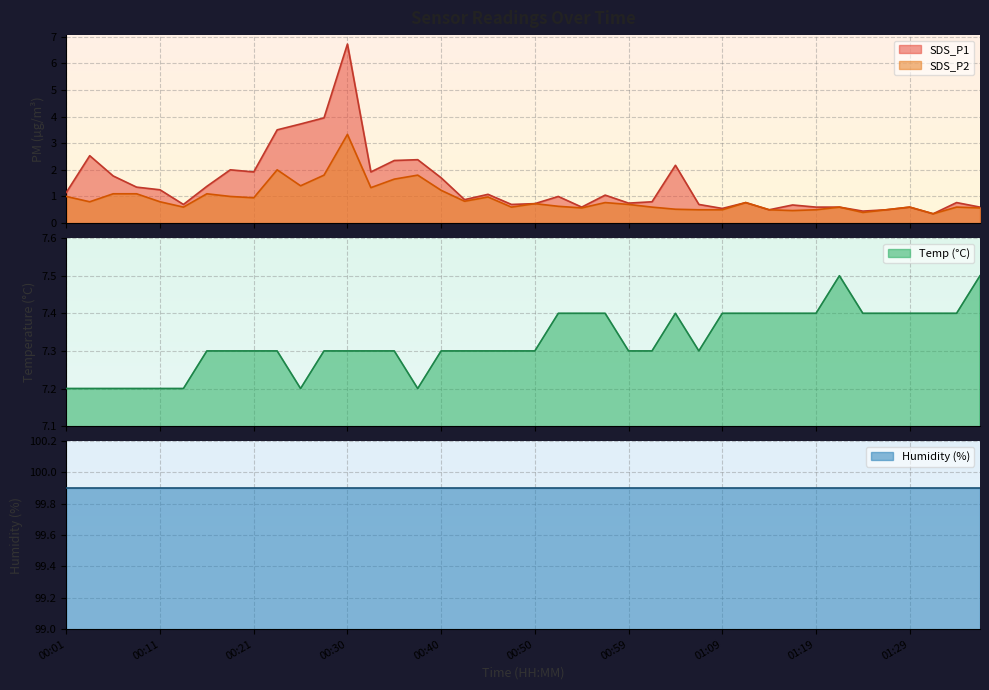

What is the minimum value shown in the chart?

0.3